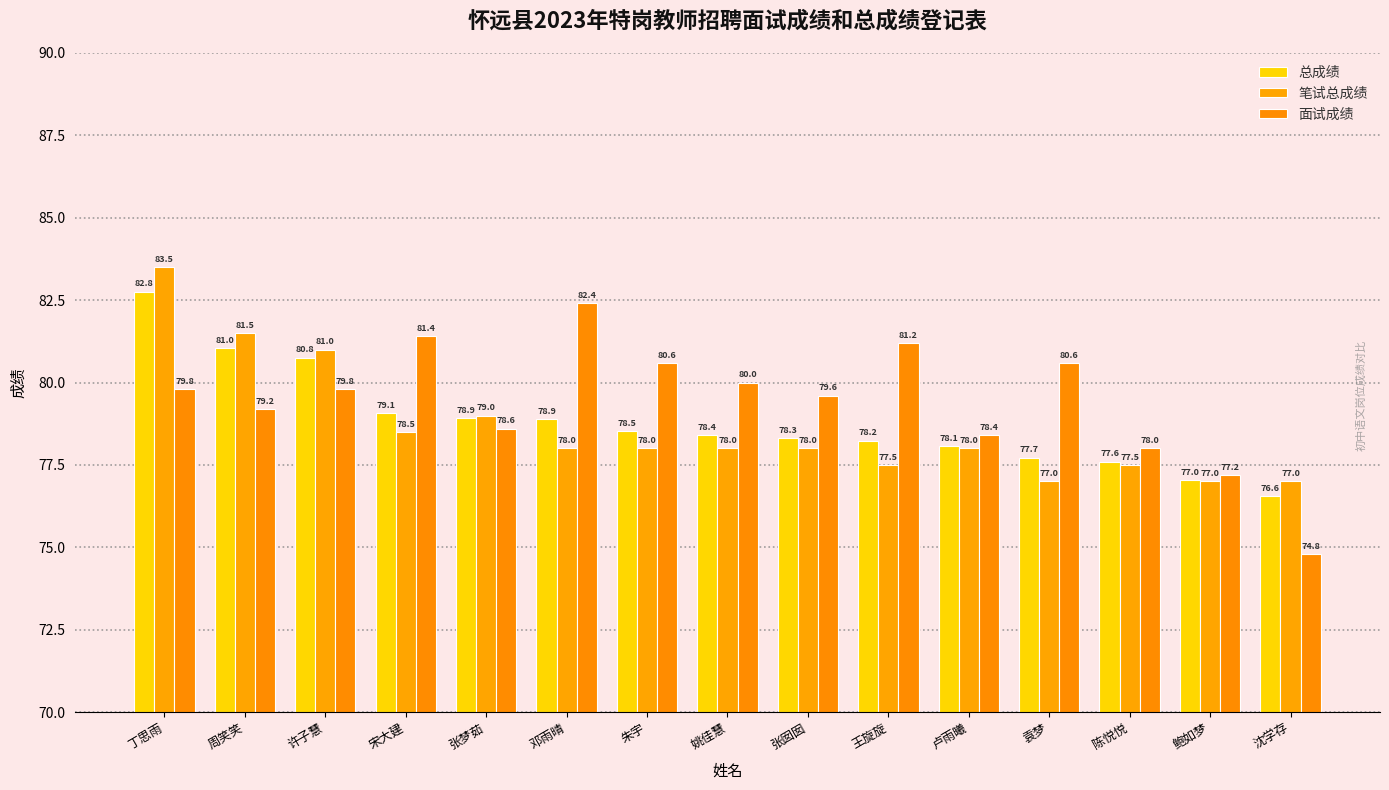

The value of 总成绩 at 周笑笑 is 81.0. True or false?

True